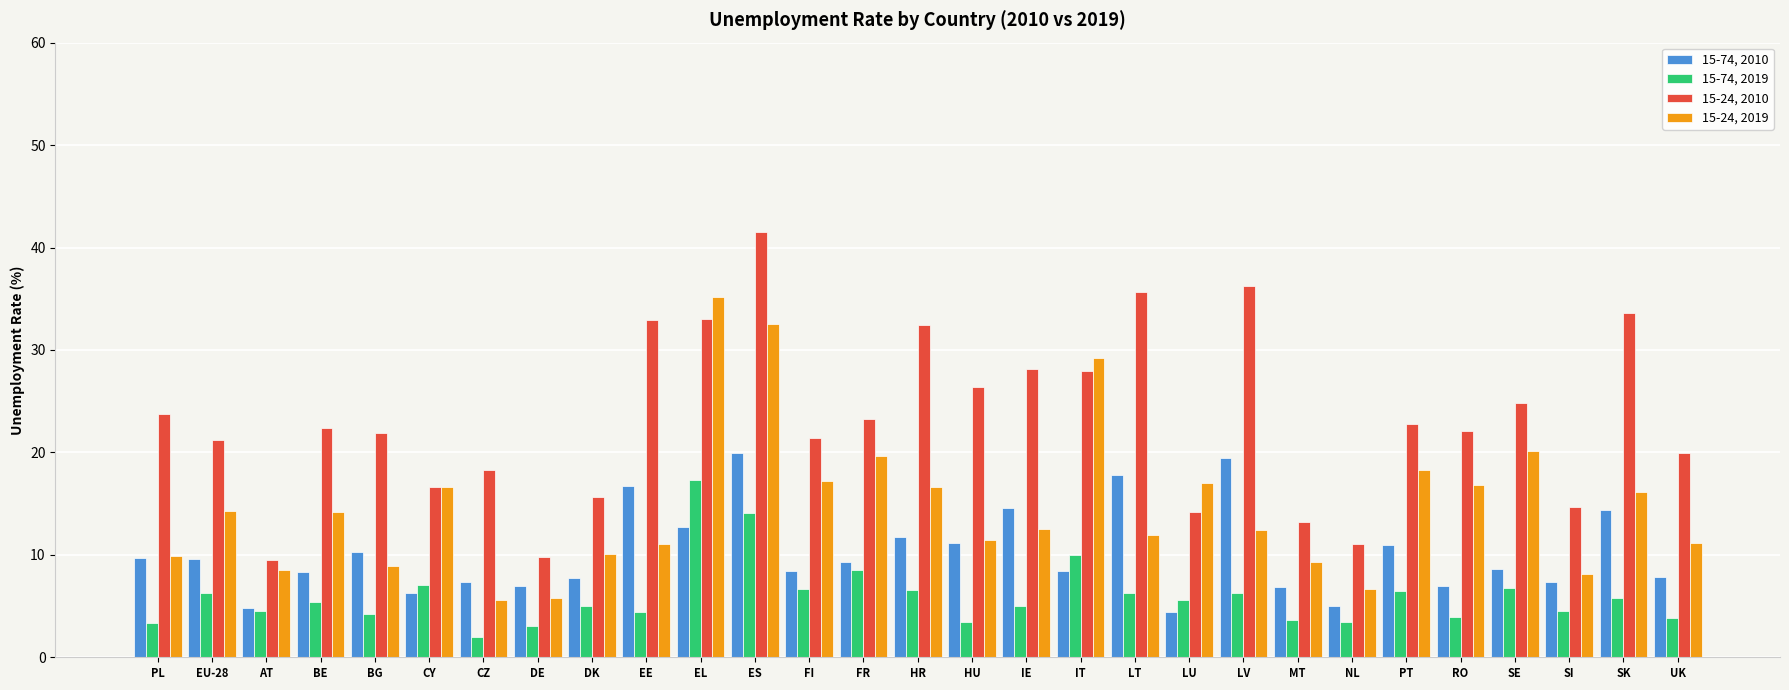

The 15-24, 2010 series shows 11.3 at LV. True or false?

False